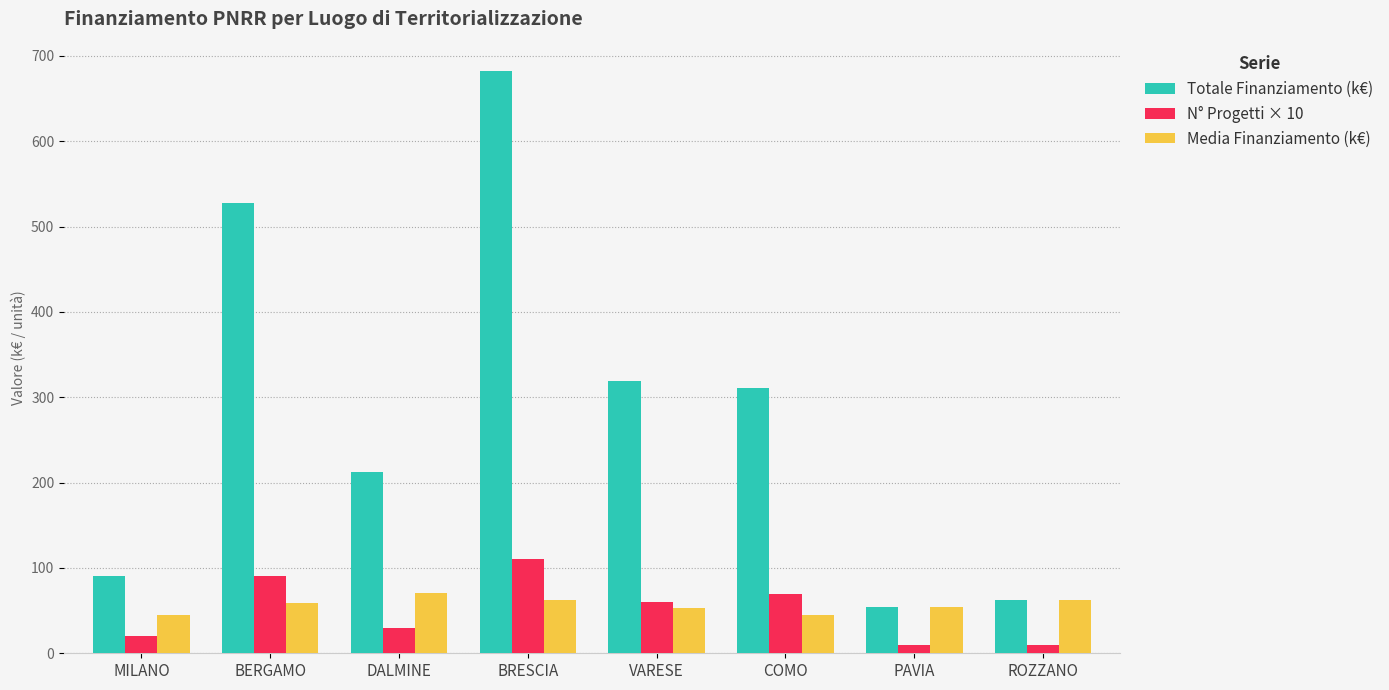

At DALMINE, list the series in order from largest to smallest.

Totale Finanziamento (k€), Media Finanziamento (k€), N° Progetti × 10